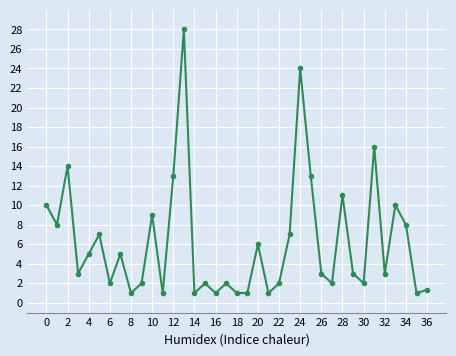

What is the value of the 17th point from the left?

1.0